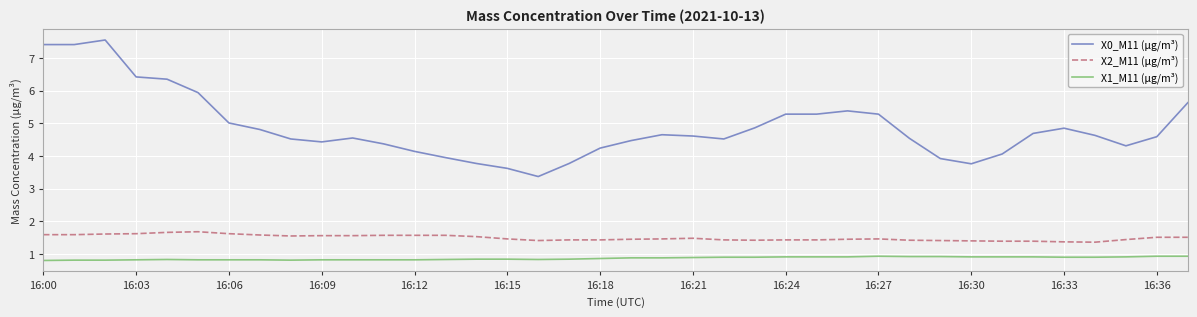

What is the lowest value of the X1_M11 (μg/m³) series?

0.8